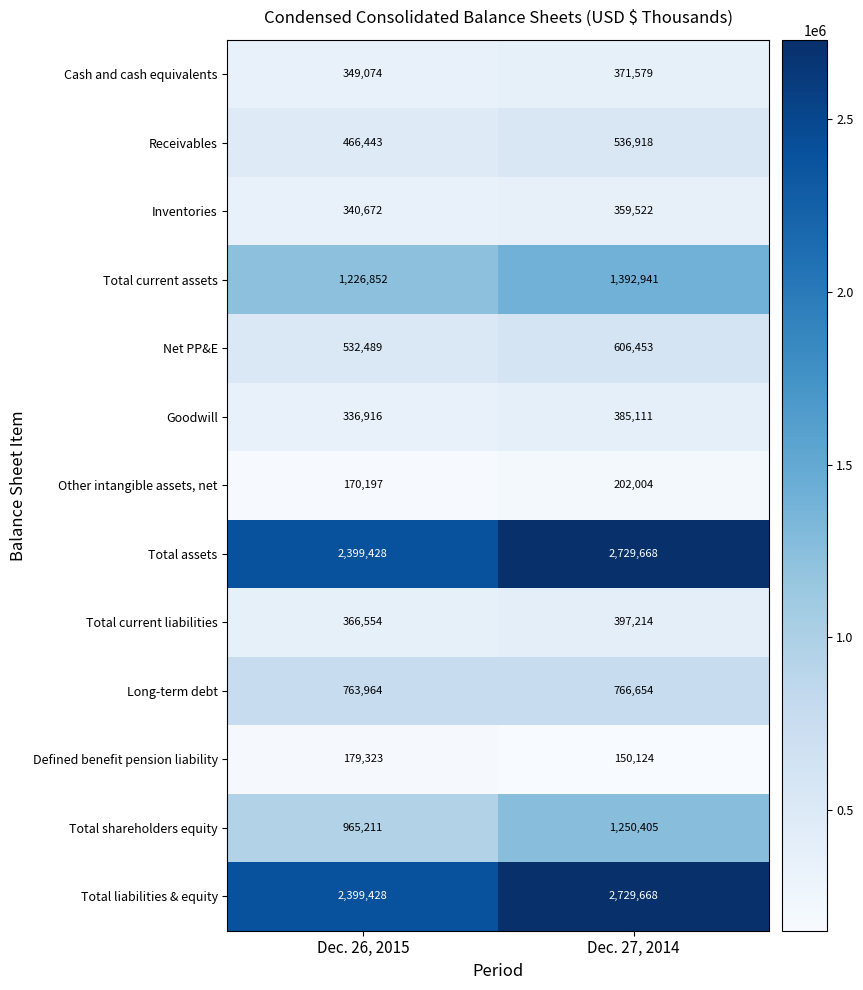

Where is Total assets nearest to the value 2564548?

Dec. 26, 2015